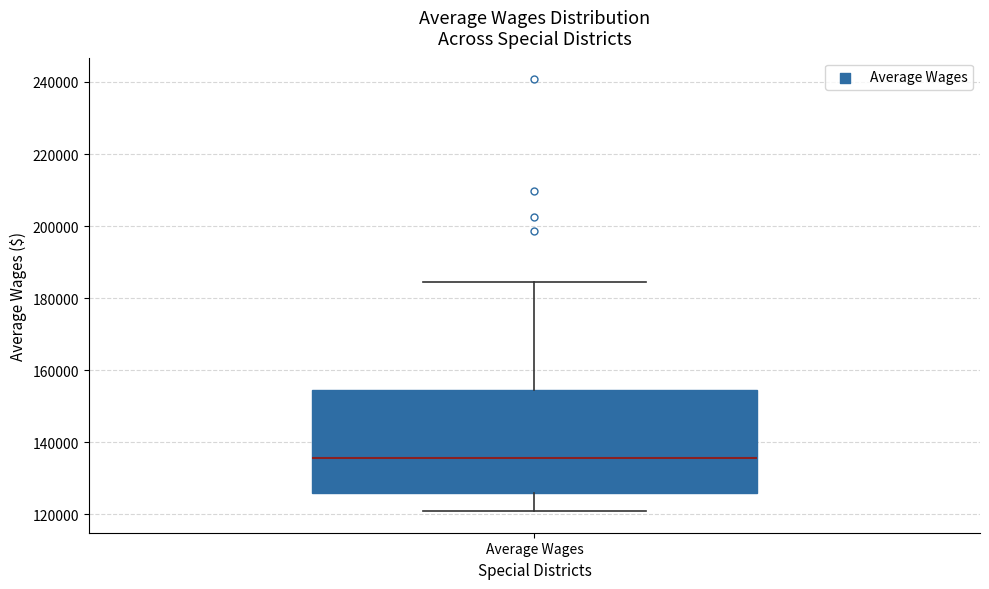

Where does the median line of the box for Average Wages sit on the y-axis? The values are not printed on the chart, so give them approximately, as read against the axis.

136000